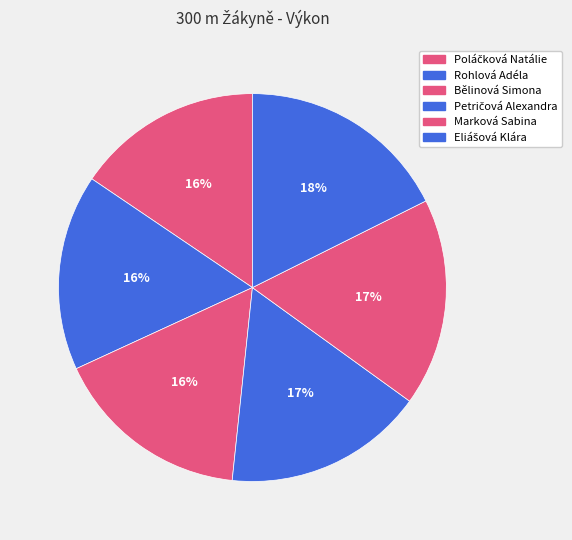

Which slice is the largest?

Eliášová Klára